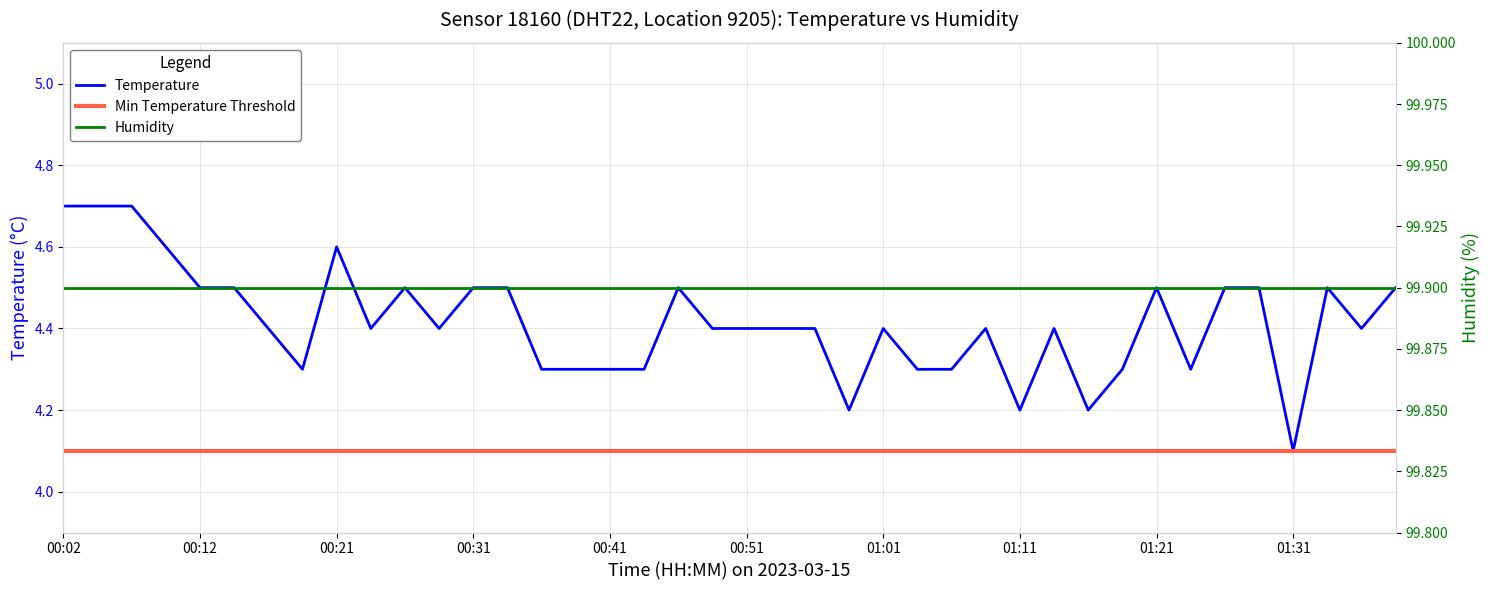

How many interior local peaks (higher than both neighbors) does the data have?

8